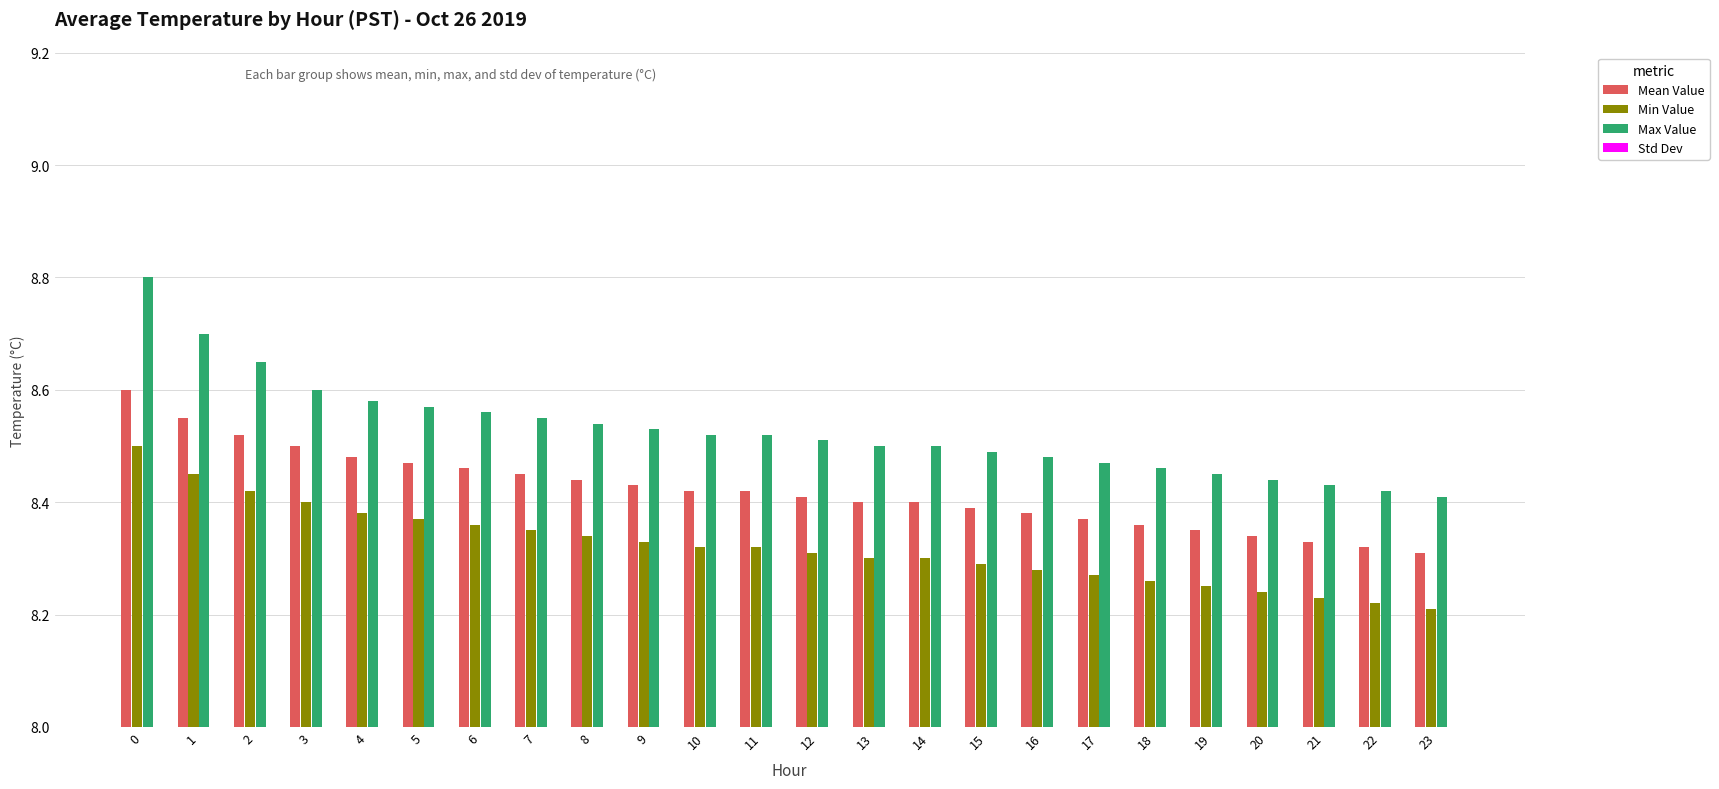

What is the value of the Mean Value bar at the 5th from the left?

8.5